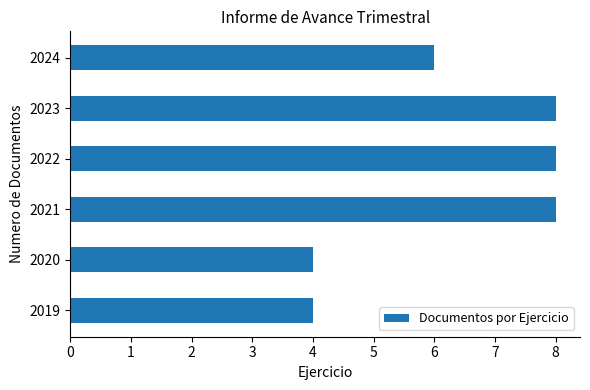

Reading top to bottom, transcribe all the data shown in this chart.

6	8	8	8	4	4